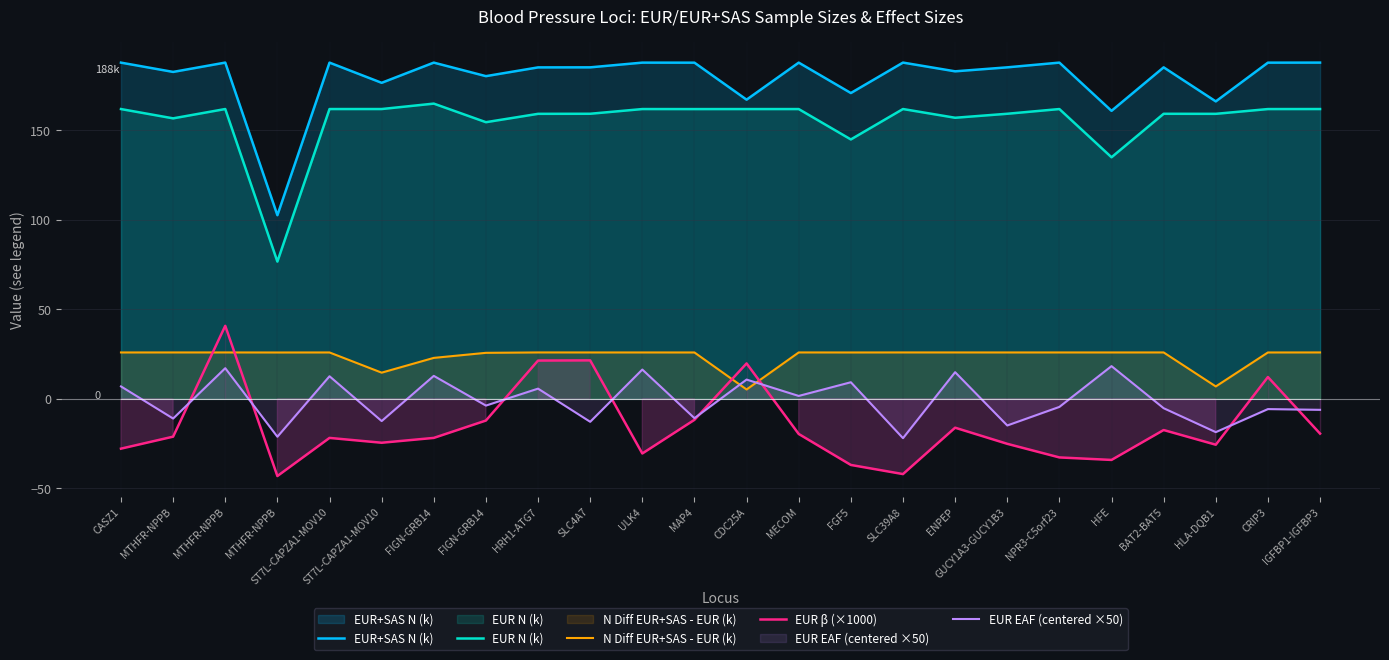

Reading right to left, list all the values displayed in this chart.

EUR+SAS N (k): 187.8	187.8	166.1	185.2	160.9	187.8	185.2	182.9	187.8	170.8	187.8	167.1	187.8	187.8	185.2	185.1	180.2	187.8	176.5	187.8	102.6	187.8	182.6	187.8
EUR N (k): 161.9	161.9	159.2	159.2	134.9	161.9	159.2	157.0	161.9	144.9	161.9	161.9	161.8	161.9	159.2	159.2	154.5	164.9	161.9	161.9	76.7	161.9	156.7	161.9
N Diff EUR+SAS - EUR (k): 25.9	25.9	6.9	25.9	25.9	25.9	25.9	25.9	25.9	25.9	25.9	5.2	25.9	25.9	25.9	25.9	25.7	22.9	14.6	25.9	25.9	25.9	25.9	25.9
EUR β (×1000): -19.4	12.2	-25.6	-17.4	-34.1	-32.7	-25.1	-16.1	-42.0	-36.9	-19.6	19.8	-11.7	-30.5	21.5	21.4	-12.1	-21.8	-24.5	-21.8	-43.1	40.8	-21.1	-27.8
EUR EAF (centered ×50): -6.1	-5.7	-18.6	-5.2	18.3	-4.5	-14.9	14.9	-21.9	9.3	1.6	10.8	-10.8	16.4	-12.8	5.7	-3.7	12.8	-12.4	12.6	-21.1	17.1	-11.0	7.0